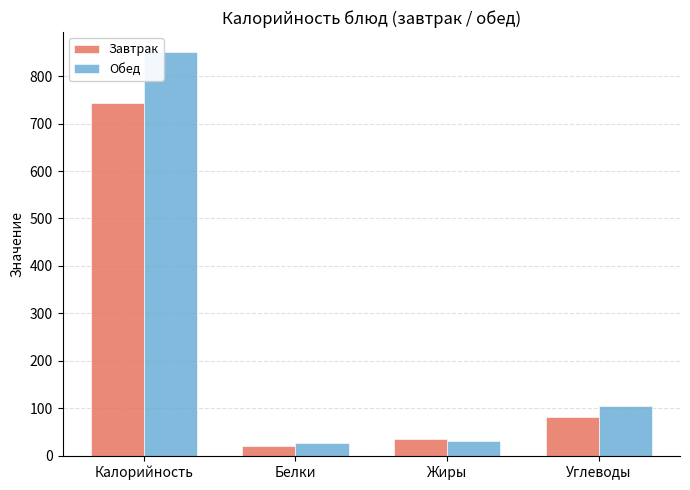

How many data points in Обед are above 104?

2